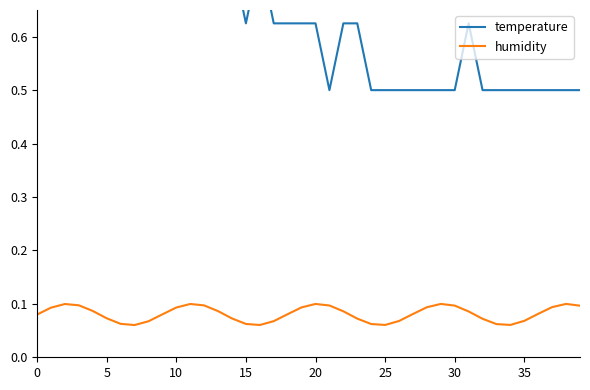

True or false: temperature has more than 1 points higher than both neighbors.

True